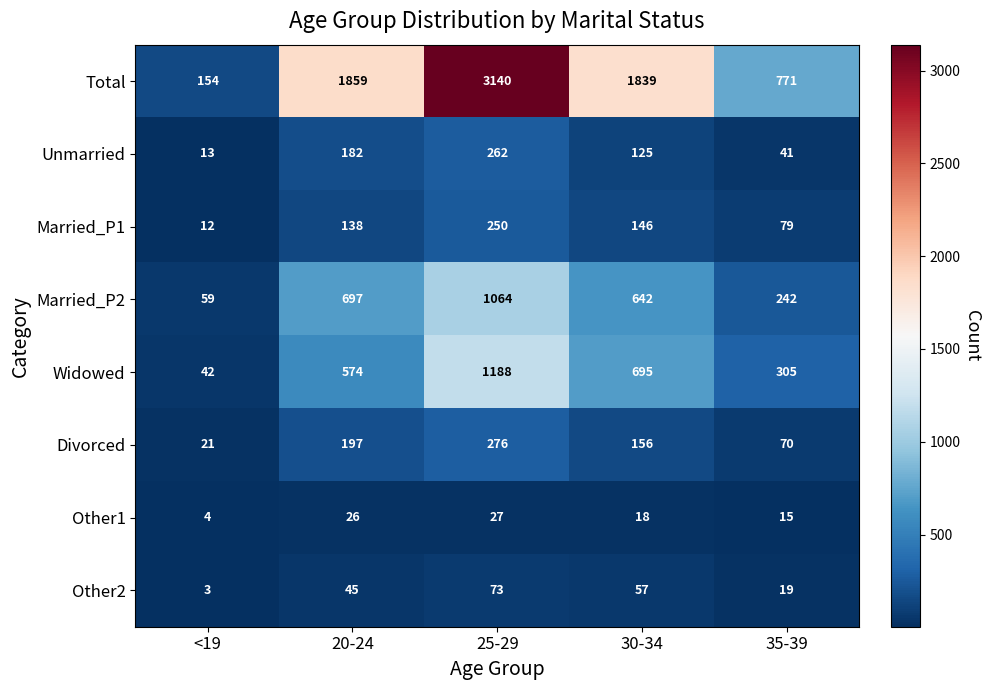

What value does the Other1 series have at 20-24, to the nearest 5?

25